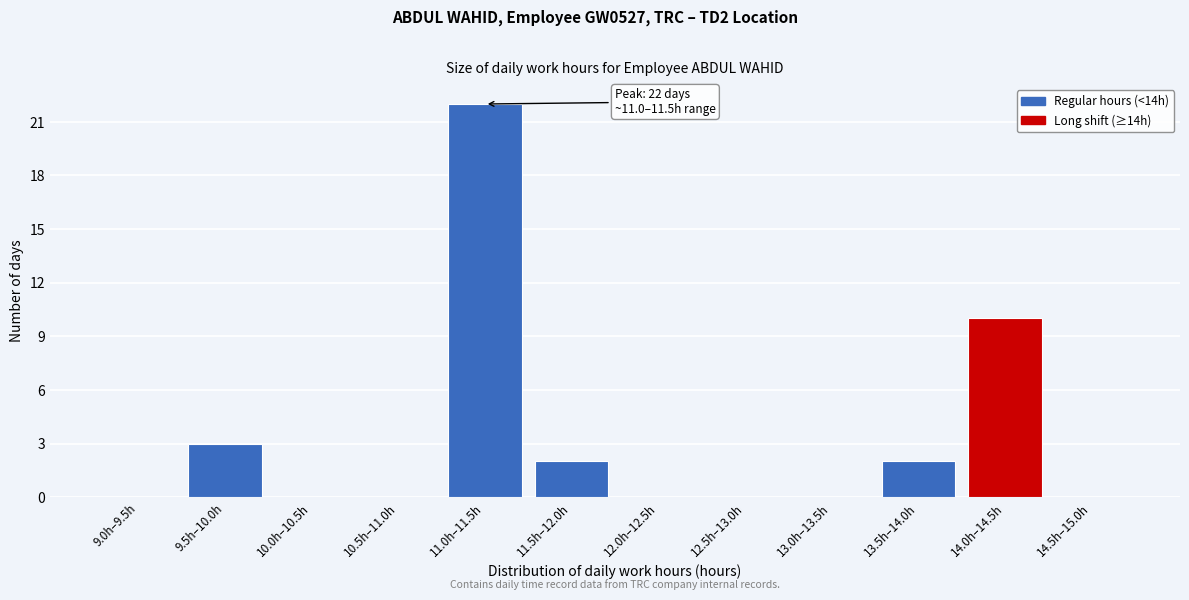

Reading left to right, what are all the values shown in this chart?

9.0h–9.5h=0	9.5h–10.0h=3	10.0h–10.5h=0	10.5h–11.0h=0	11.0h–11.5h=22	11.5h–12.0h=2	12.0h–12.5h=0	12.5h–13.0h=0	13.0h–13.5h=0	13.5h–14.0h=2	14.0h–14.5h=10	14.5h–15.0h=0